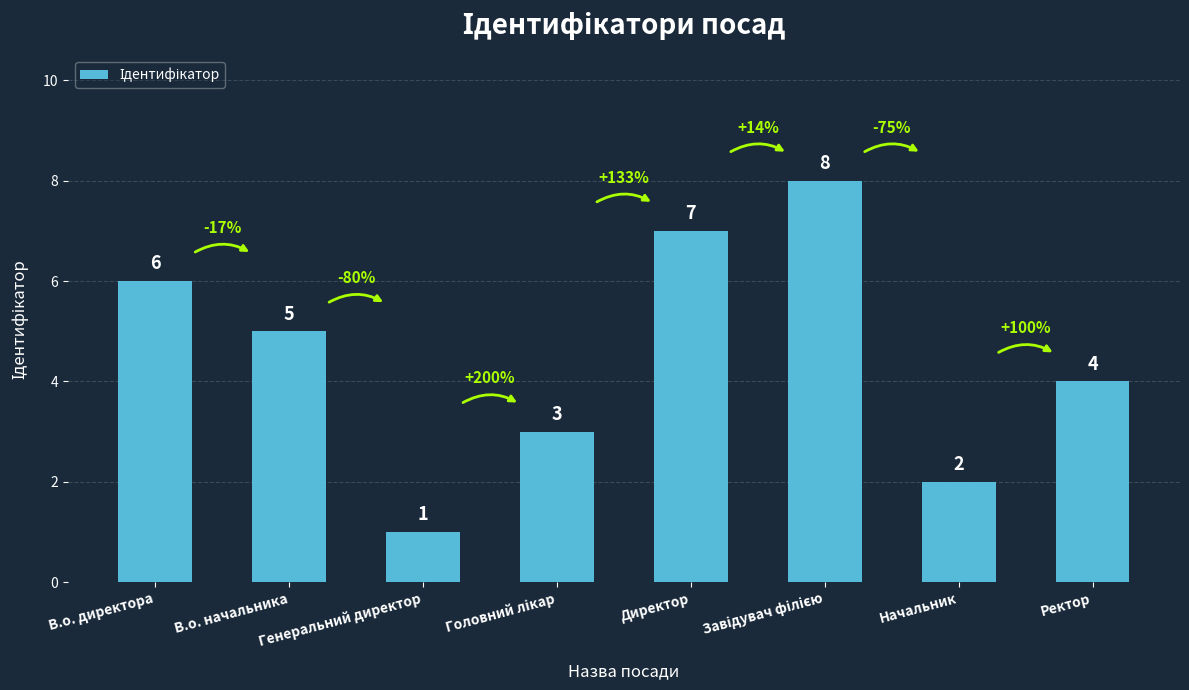

What is the label of the 8th bar from the left?

Ректор